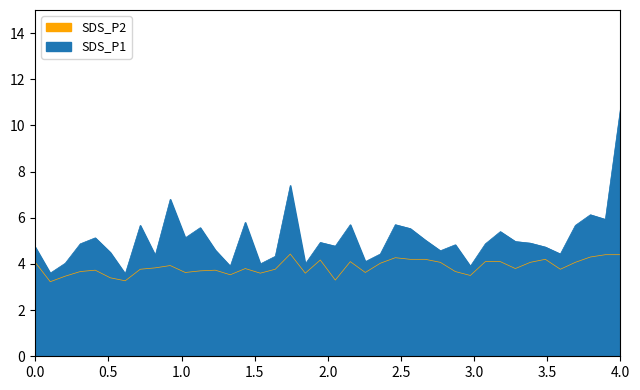

Is the value of SDS_P2 at 29 greater than the value of SDS_P1 at 33?

No